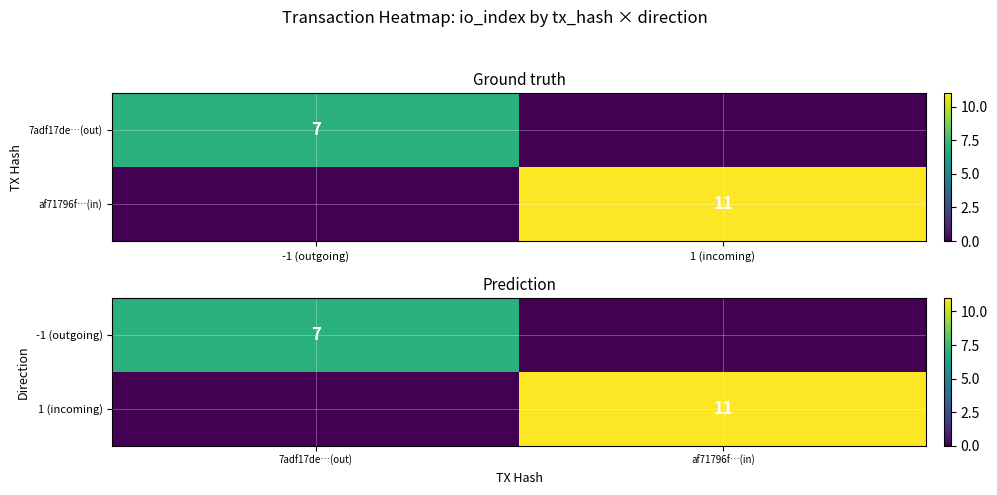

The 1 (incoming) series shows 11 at af71796f…(in). True or false?

True